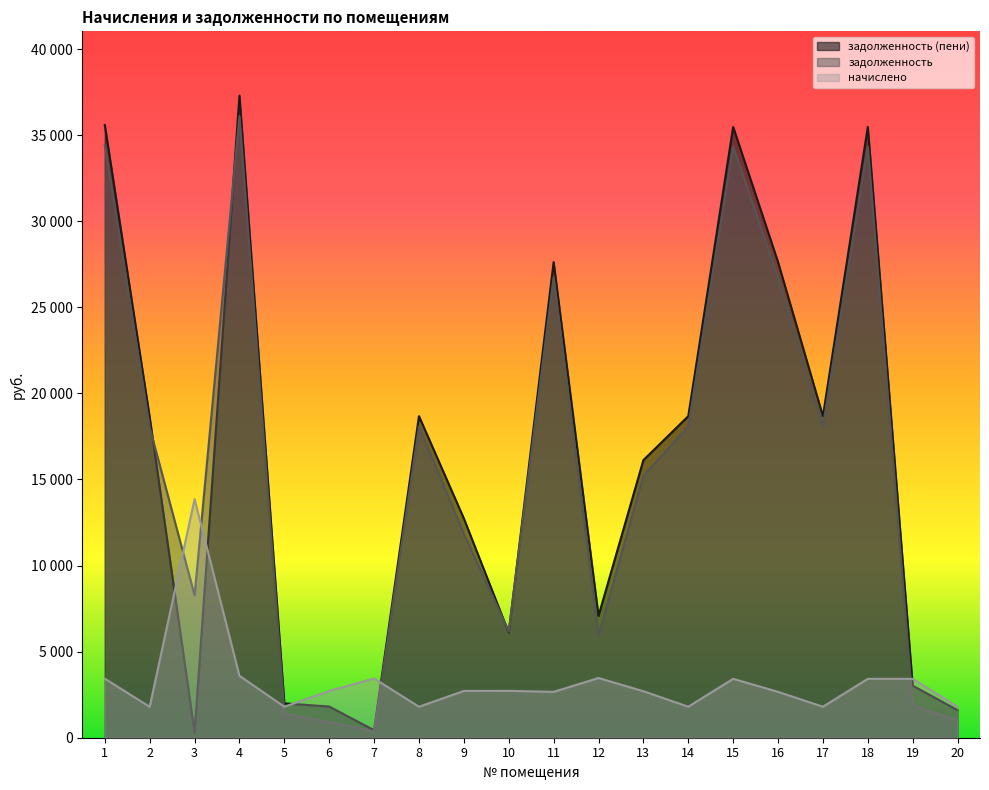

At which category does начислено reach its first local valley?

2